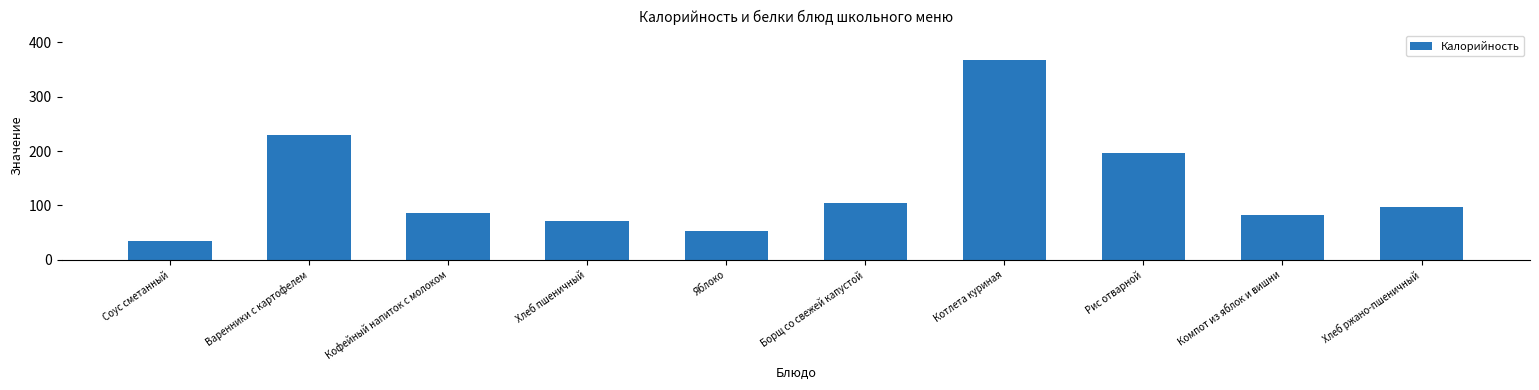

What position from the left is Хлеб ржано-пшеничный?

10